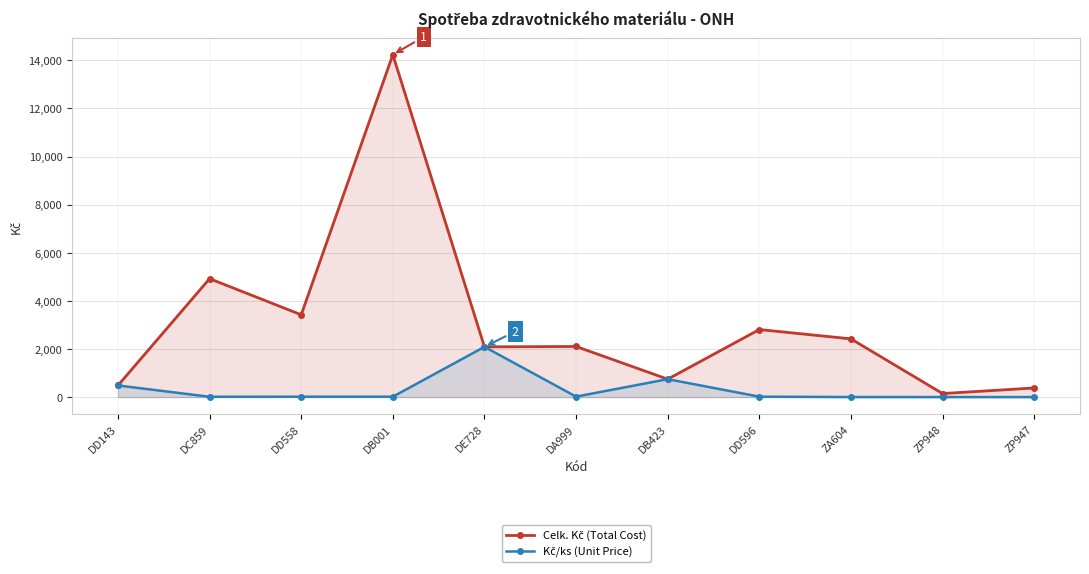

What is the sum of the Celk. Kč (Total Cost) values at DD143 and DC859?

5405.1